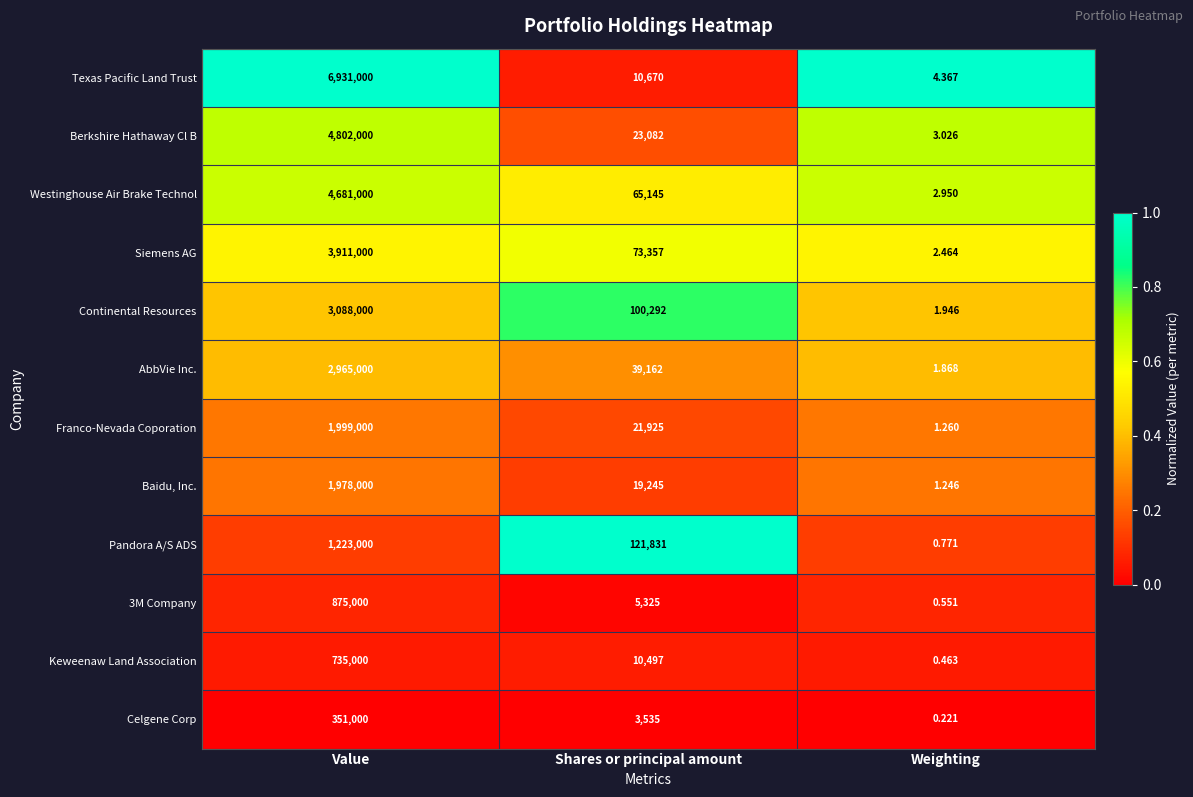

Where is Westinghouse Air Brake Technol nearest to the value 2340501?

Shares or principal amount